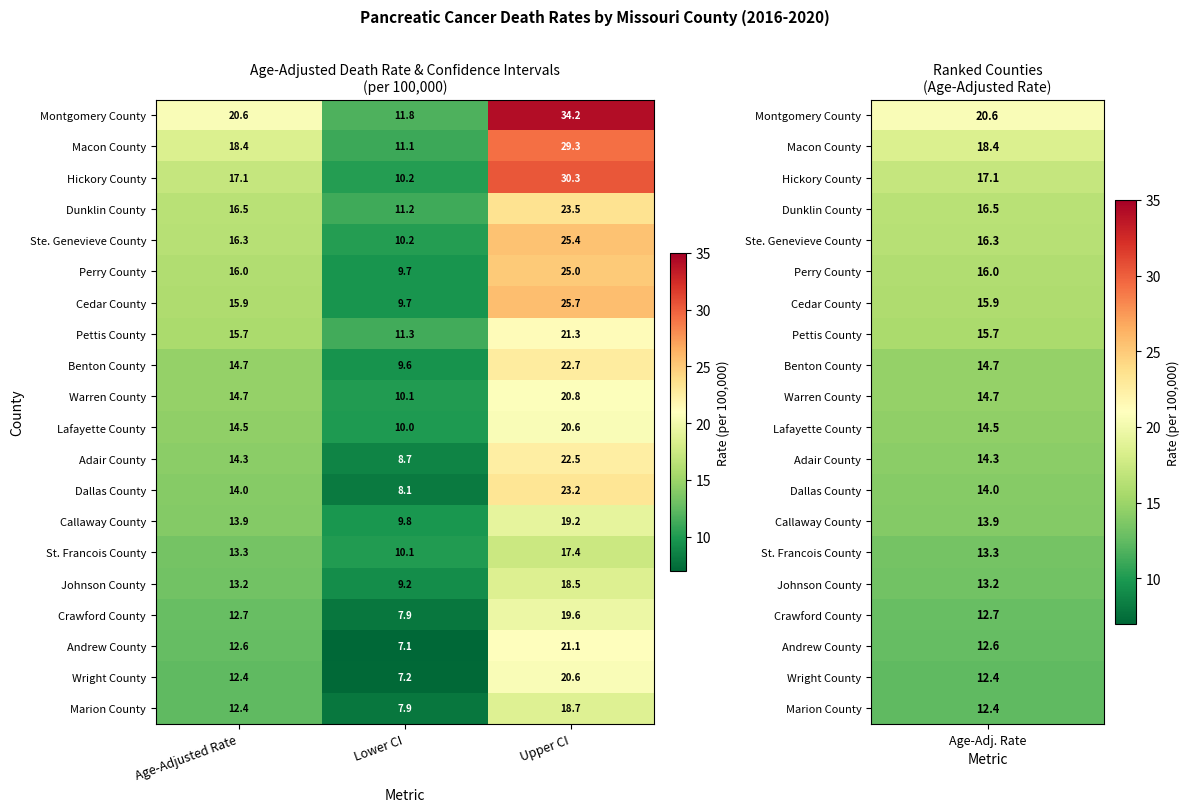

List the labels in order of Montgomery County value, smallest first.

Lower CI, Age-Adjusted Rate, Upper CI